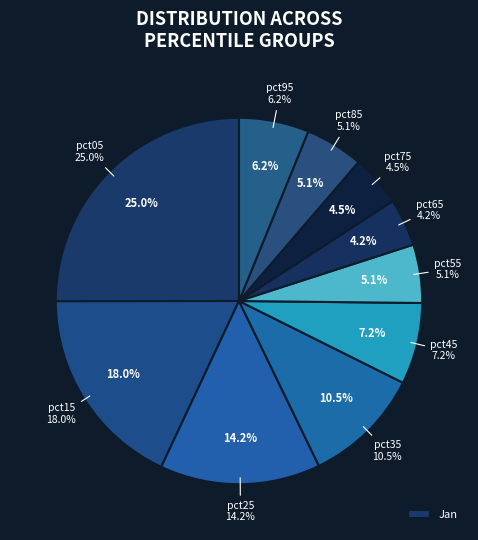

What percentage is the pct85 slice, to the nearest percent?

5%